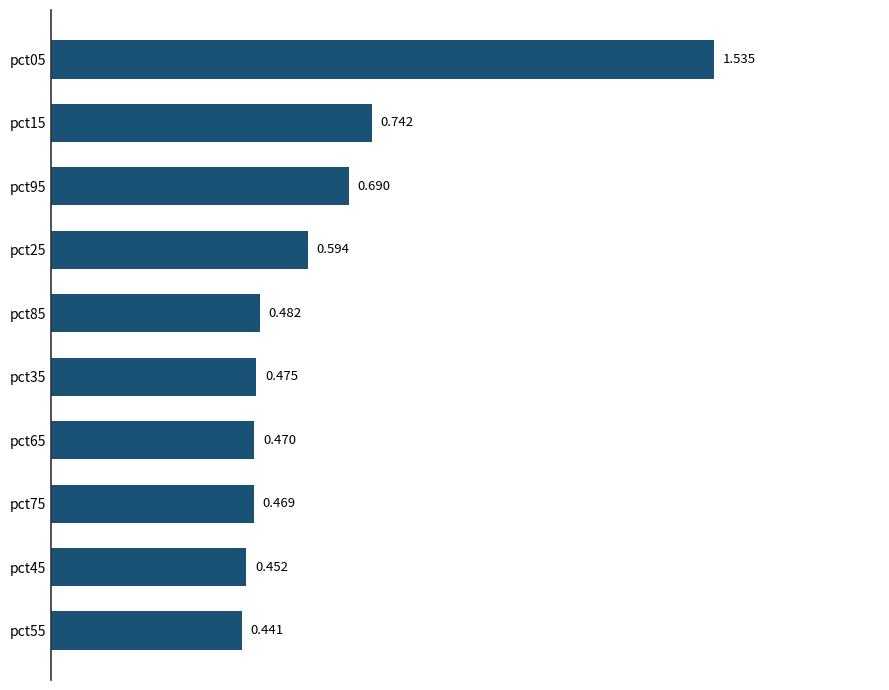

How many series are shown in this chart?

1